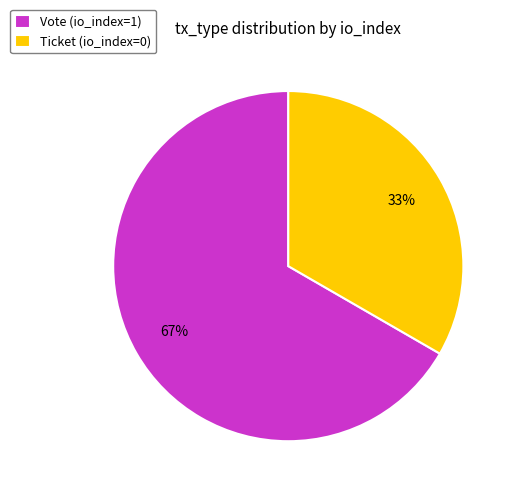

Count the number of slices in the pie.

2